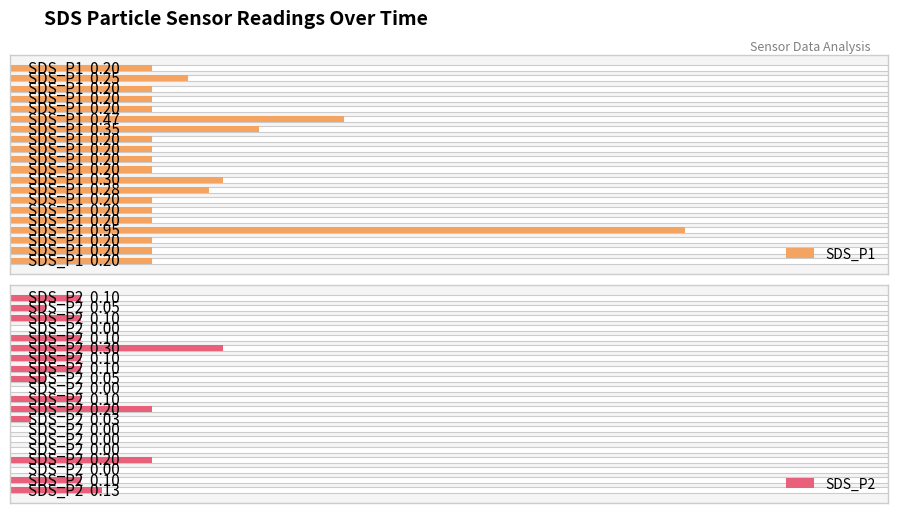

Count the SDS_P2 values in the range 0 to 1.

20